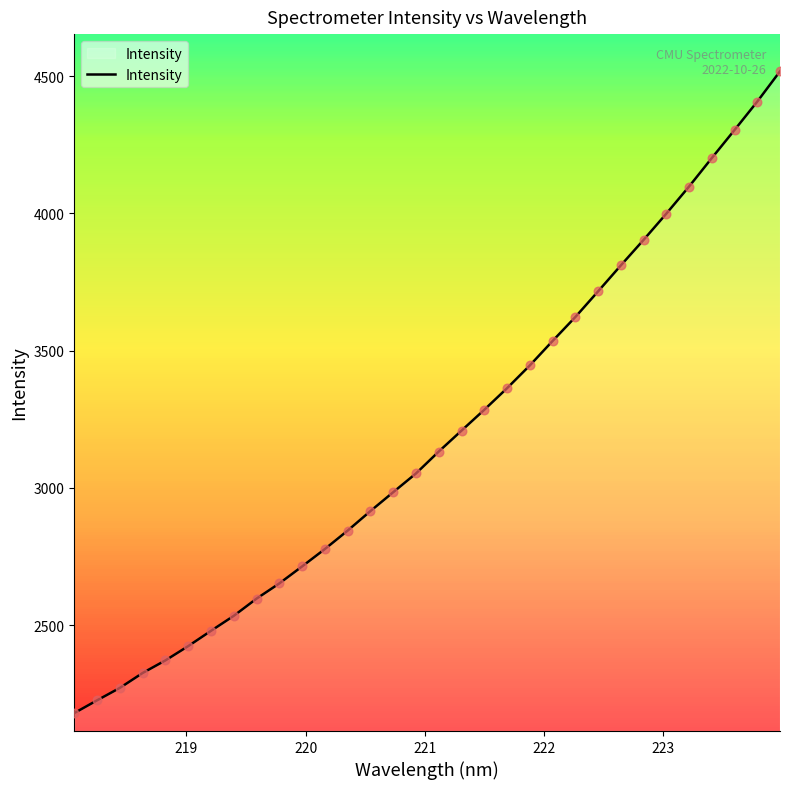

What is the minimum value shown in the chart?

2179.5